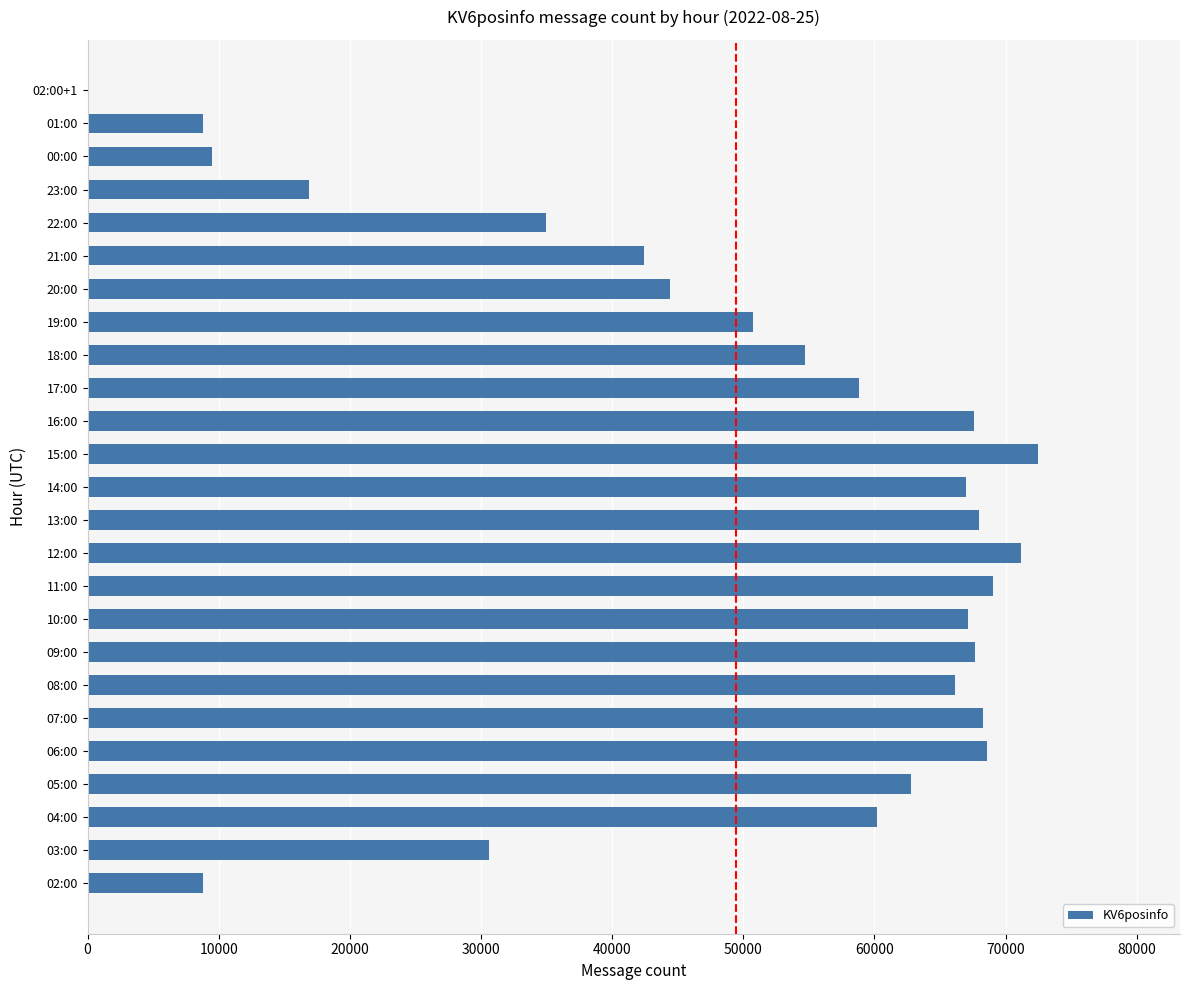

Which category has the highest value across all series?

15:00